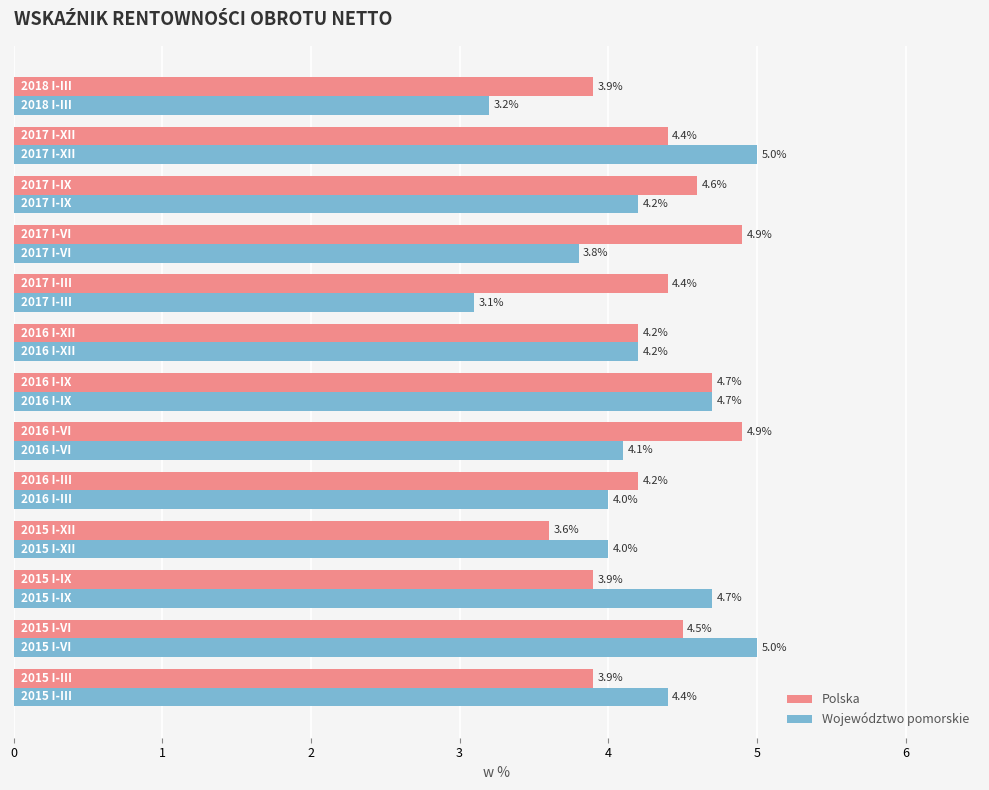

What is the sum of all Województwo pomorskie values?

54.4